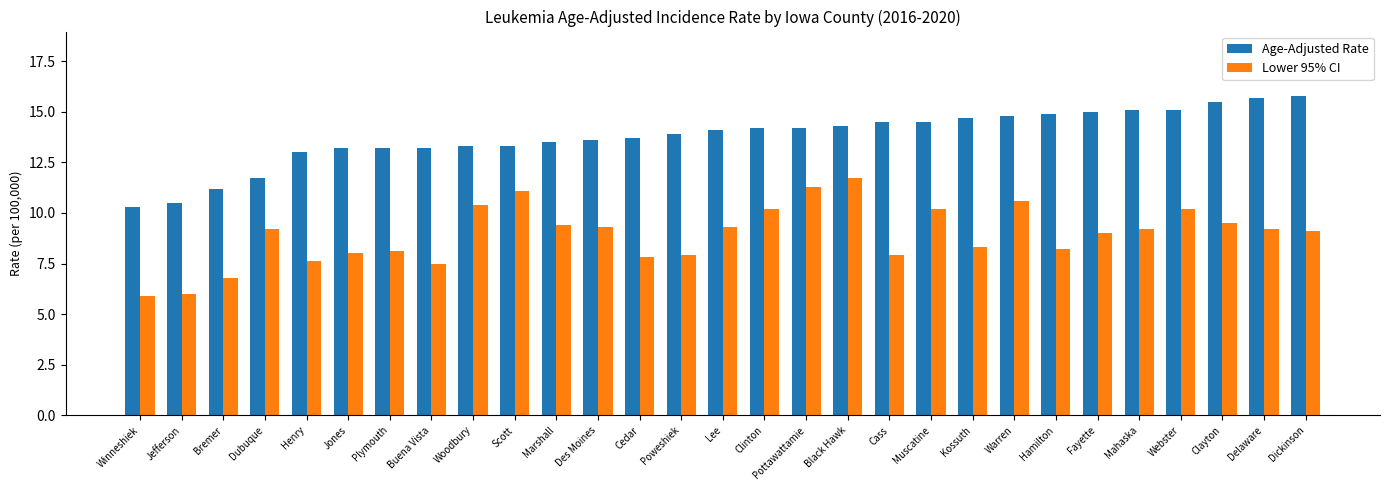

What is the highest value of the Lower 95% CI series?

11.7